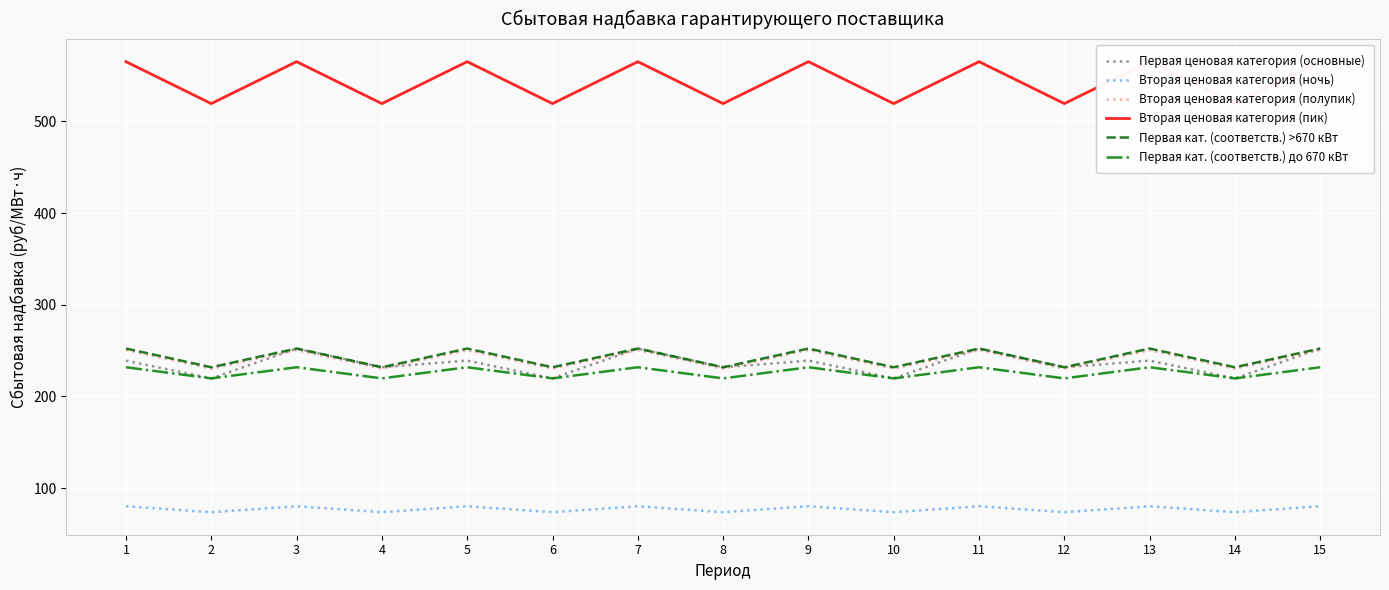

What is the value of the Первая ценовая категория (основные) point at the 3rd from the left?

252.3